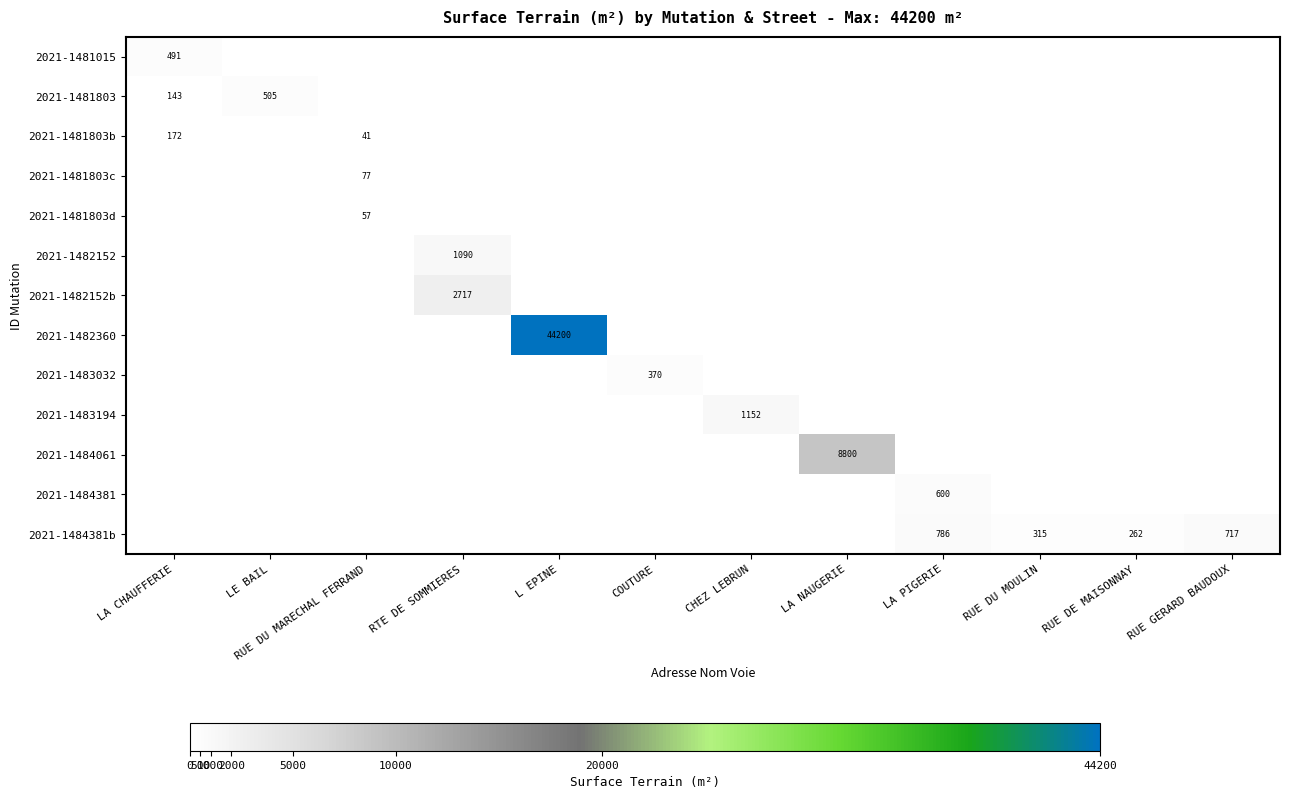

True or false: 2021-1481803c has a value of 0 at L EPINE.

True